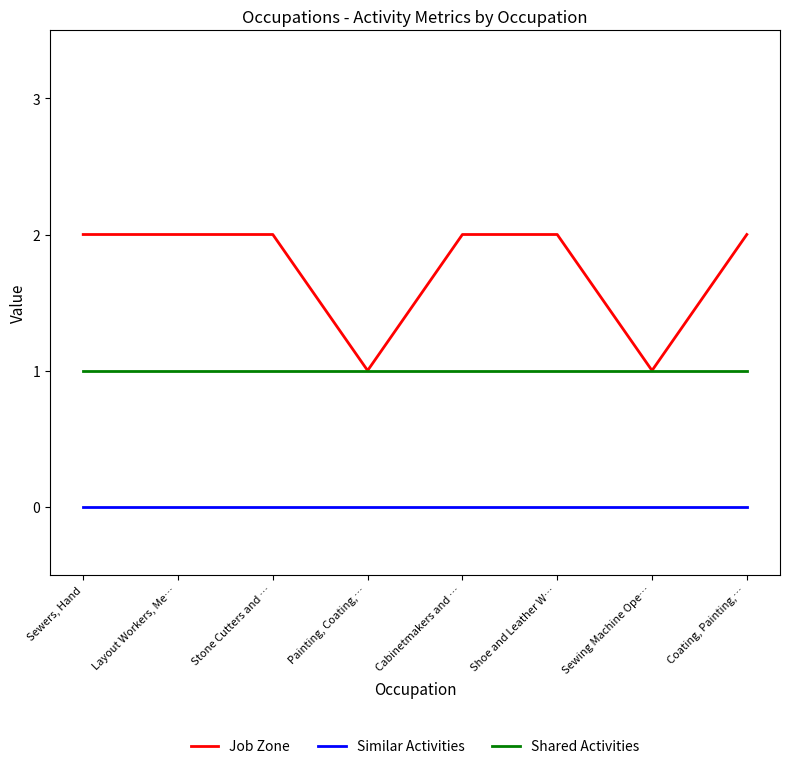

True or false: Similar Activities and Job Zone intersect in this chart.

False